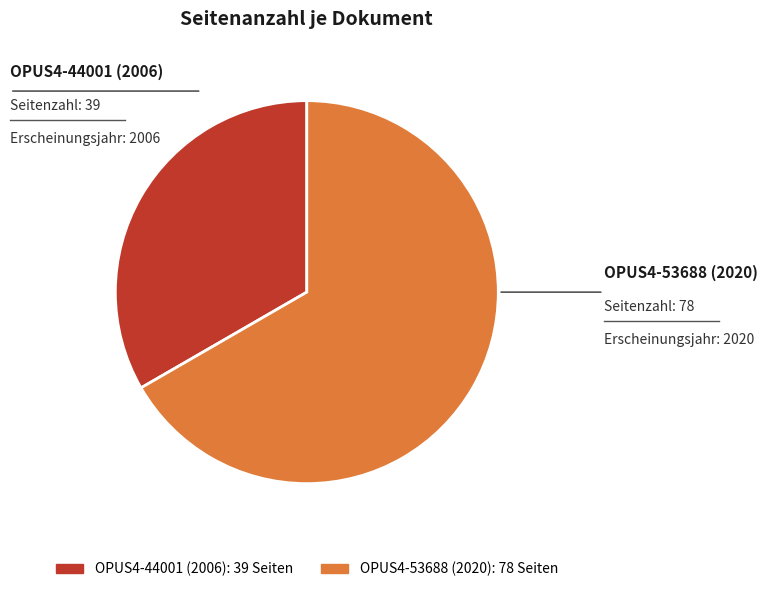

Rank the categories by value from highest to lowest.

OPUS4-53688 (2020), OPUS4-44001 (2006)